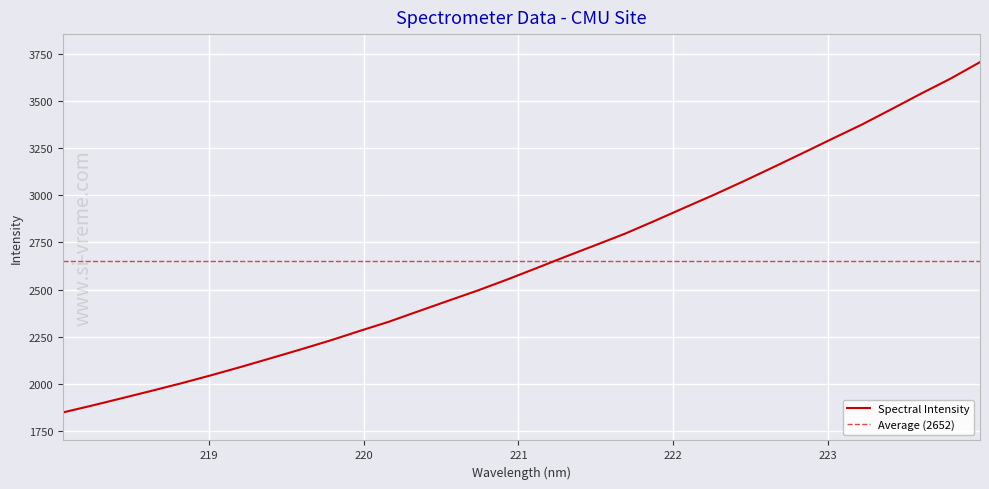

What is the difference between the second highest and minimum values?

1773.3